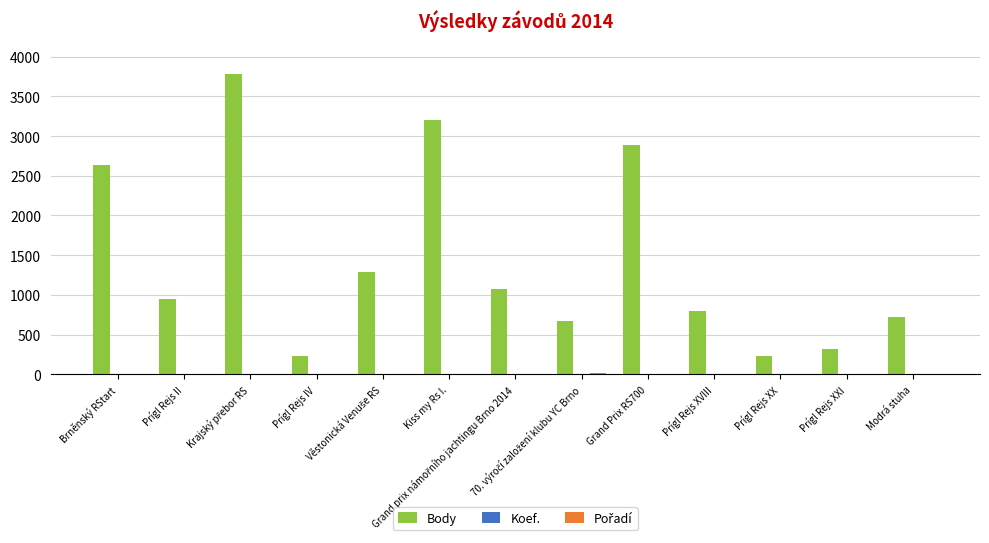

How many groups of bars are there?

13